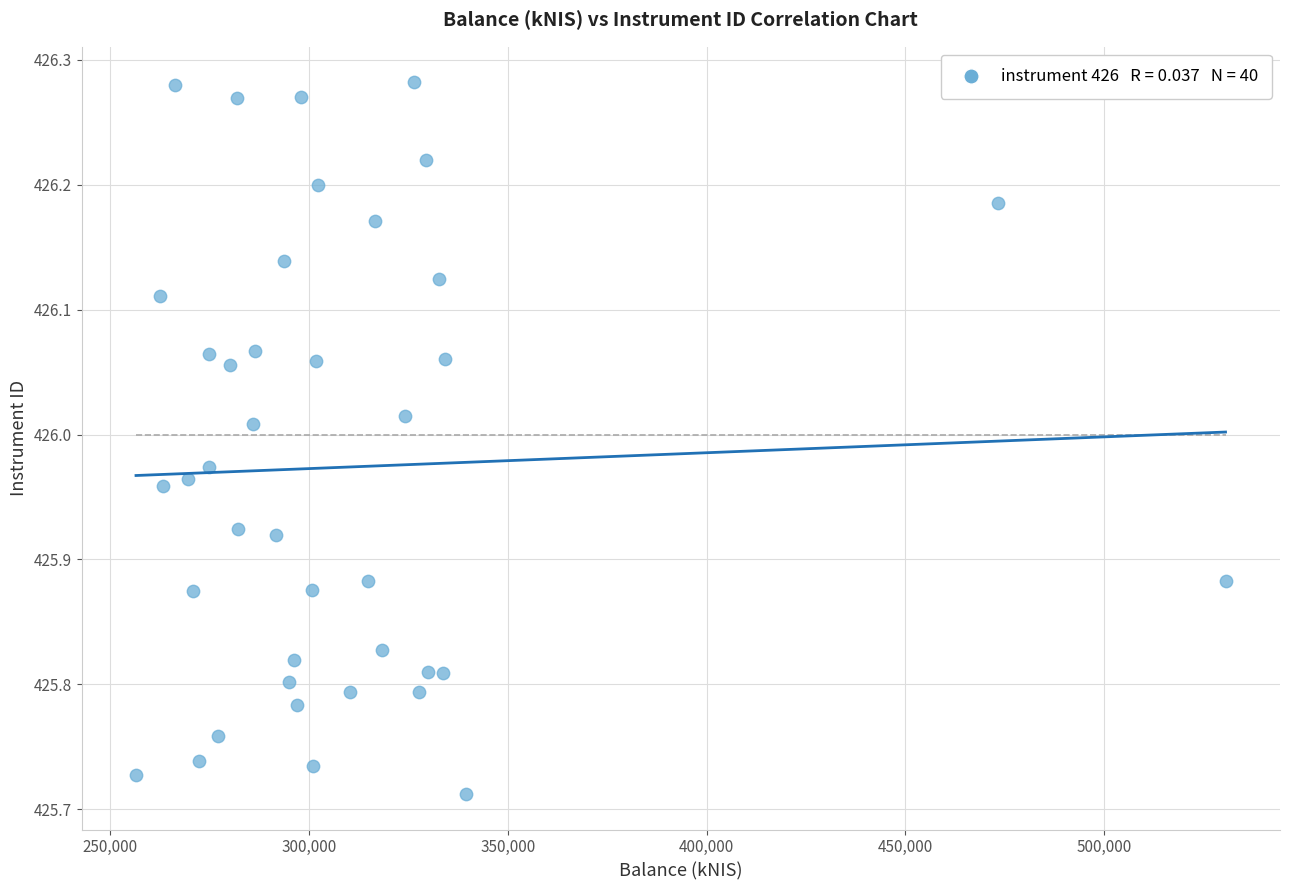

What is the range of Y values (max minus min)?

0.6